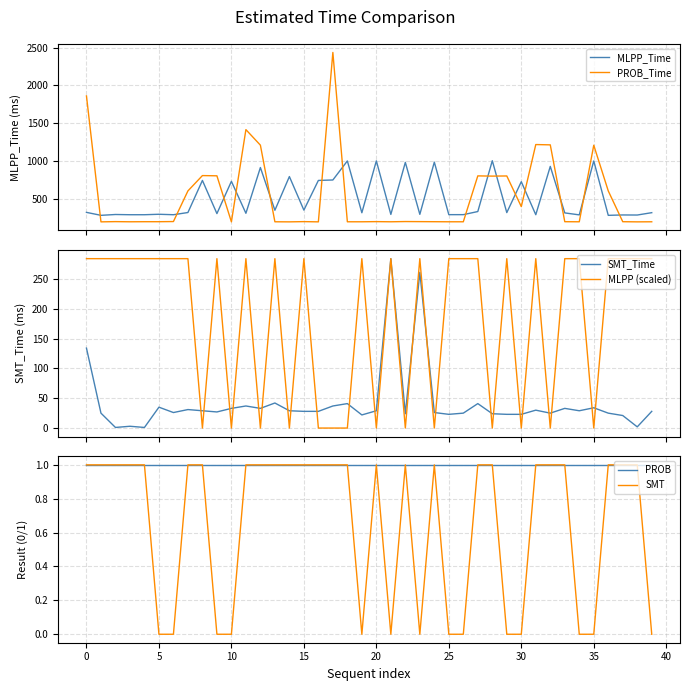

Does the chart have visible grid lines?

Yes